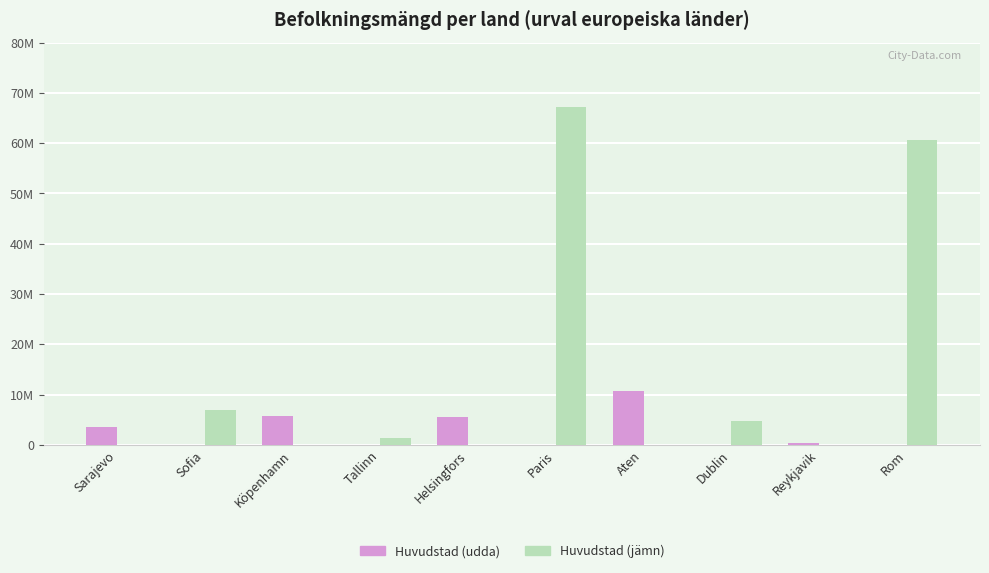

What is the difference between the maximum and second lowest values in the Huvudstad (udda) series?

10768193